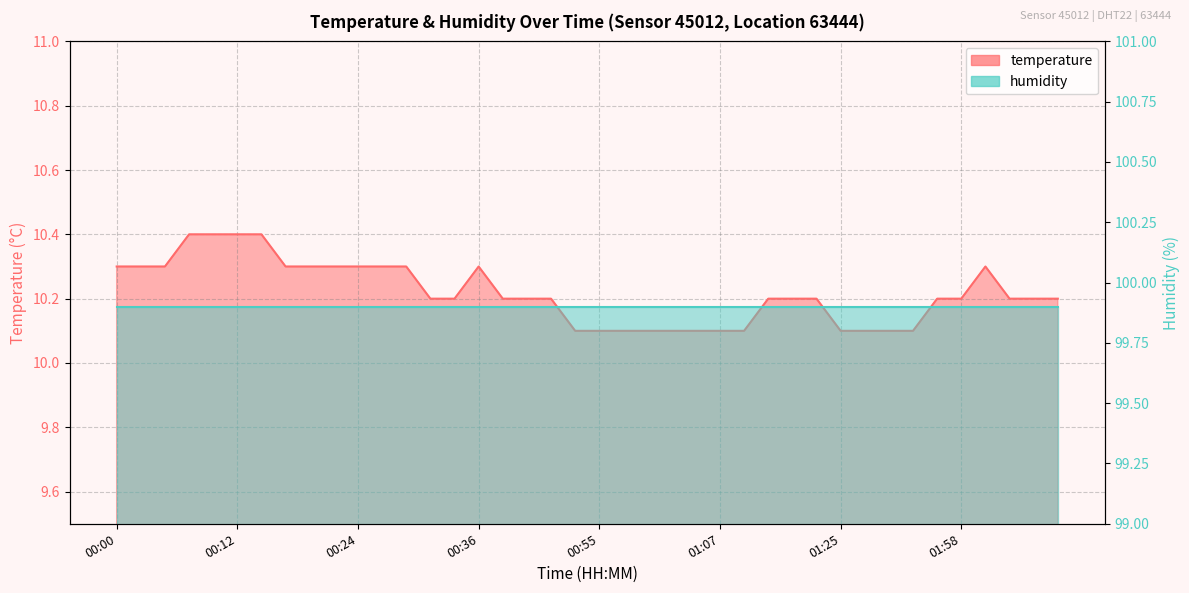

What is the average value?

10.2